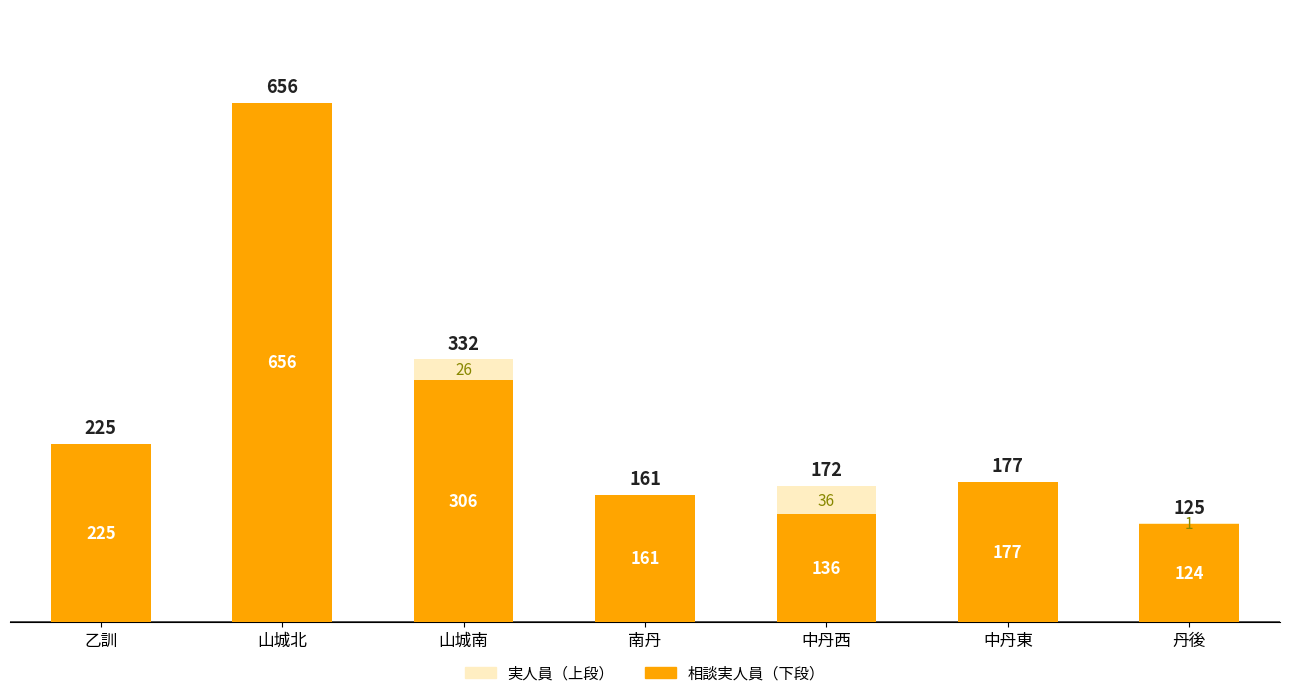

Which category has the highest value in the 相談実人員（下段） series?

山城北